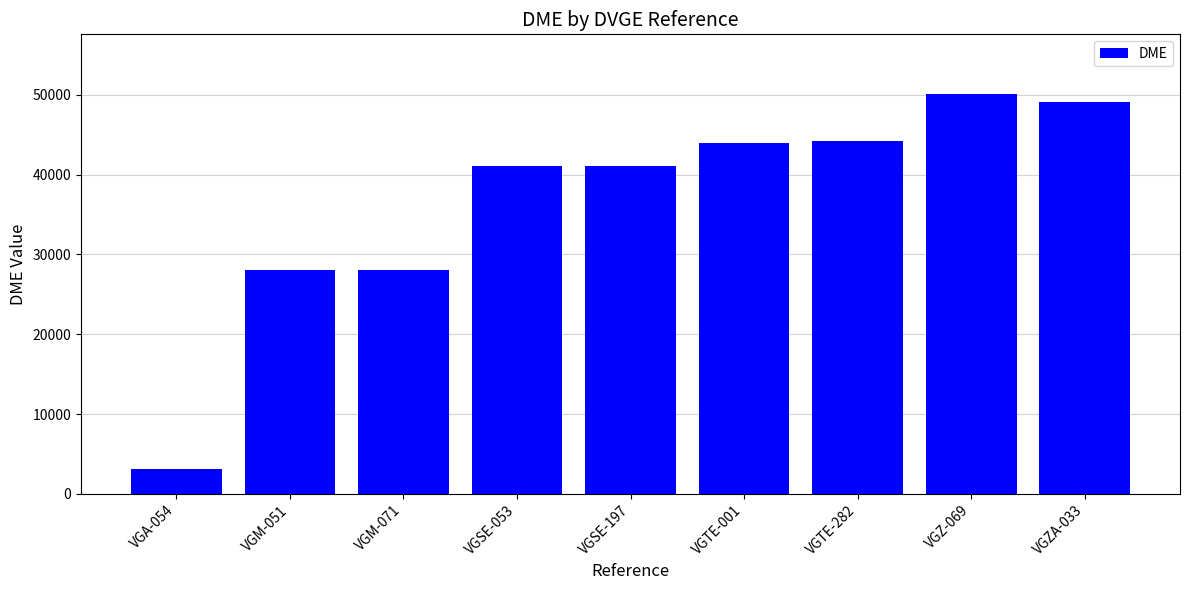

What is the ratio of the value at VGZ-069 to the value at VGM-071?

1.8